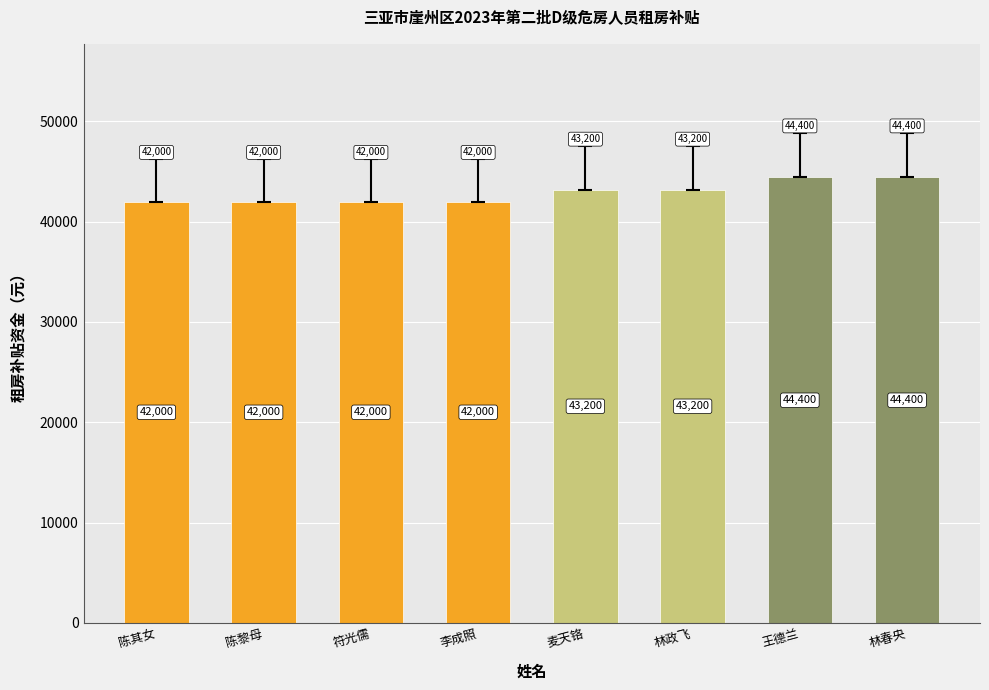

The chart shows a value of 42000 at 符光儒. True or false?

True